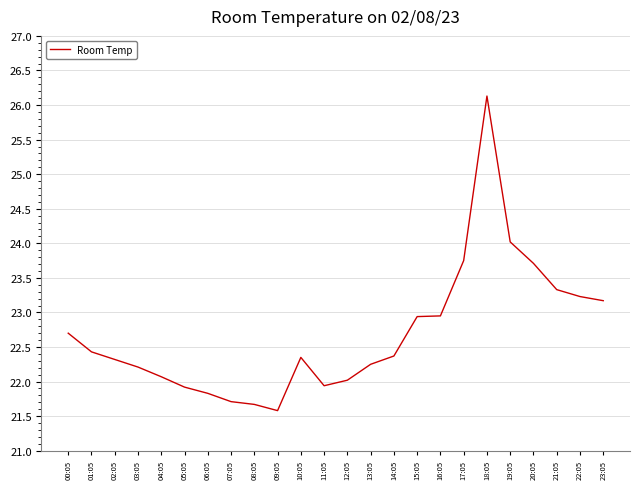

What position from the left is 09:05?

10